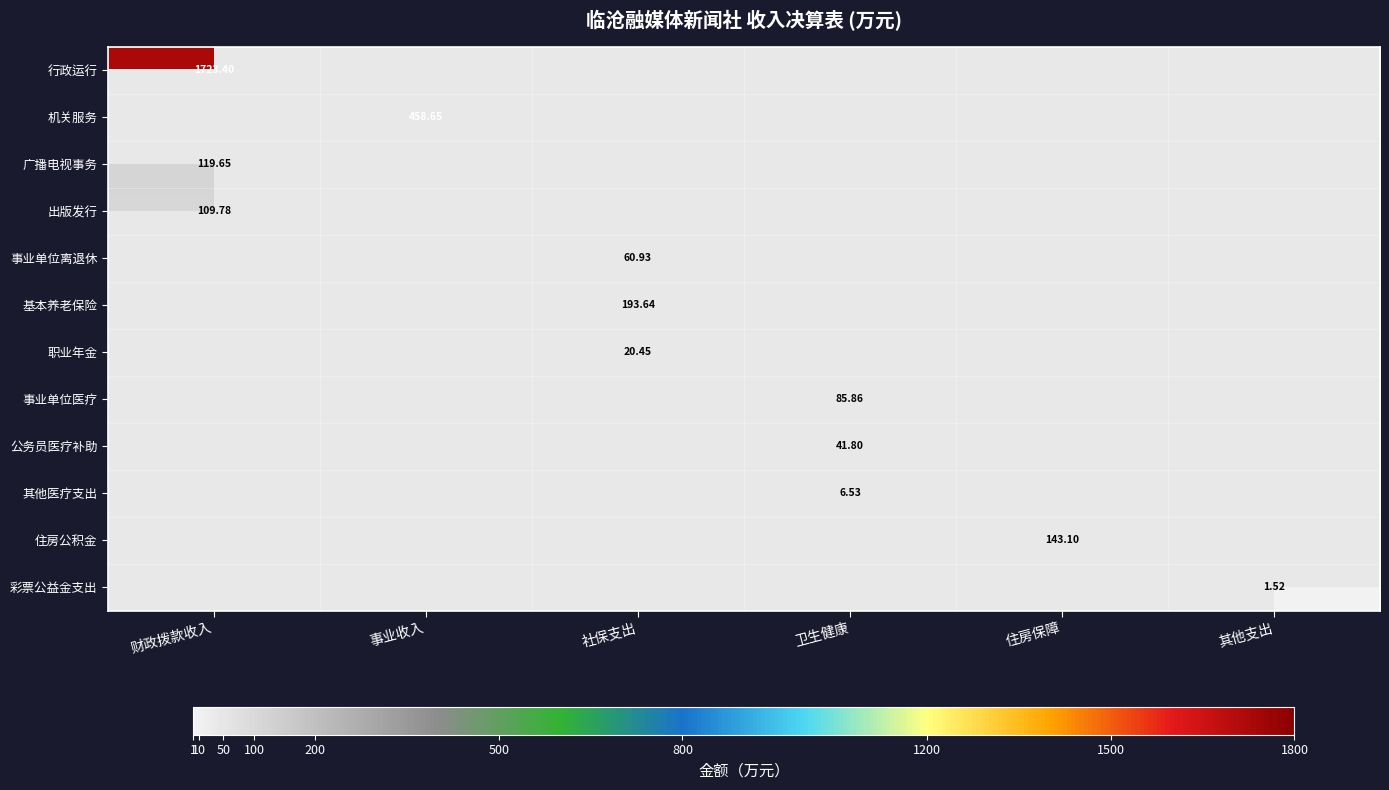

At which label does 公务员医疗补助 reach its minimum?

财政拨款收入